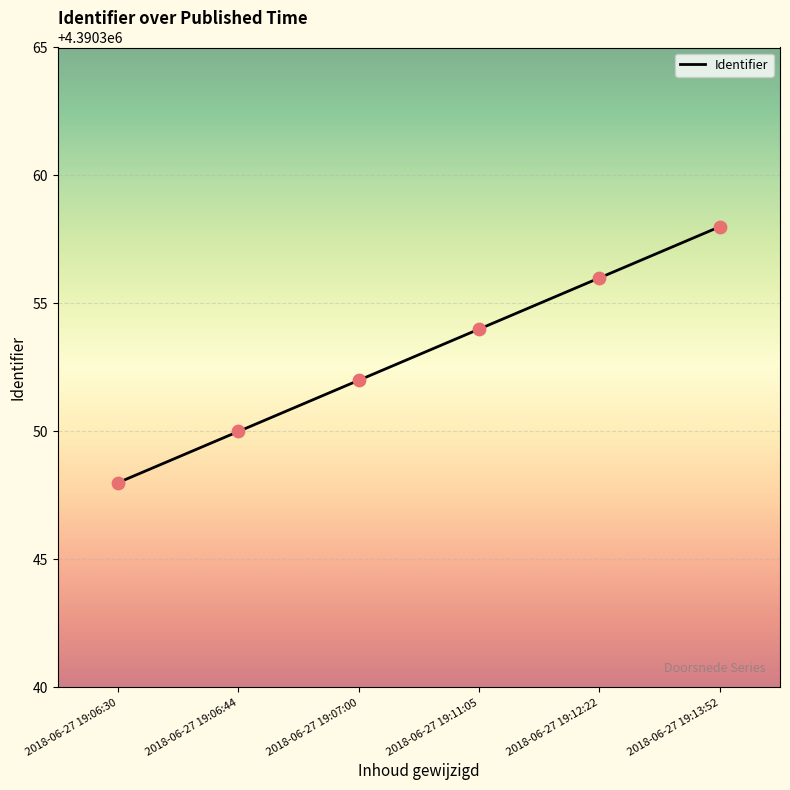

What is the change in value from 2018-06-27 19:11:05 to 2018-06-27 19:12:22?

+2